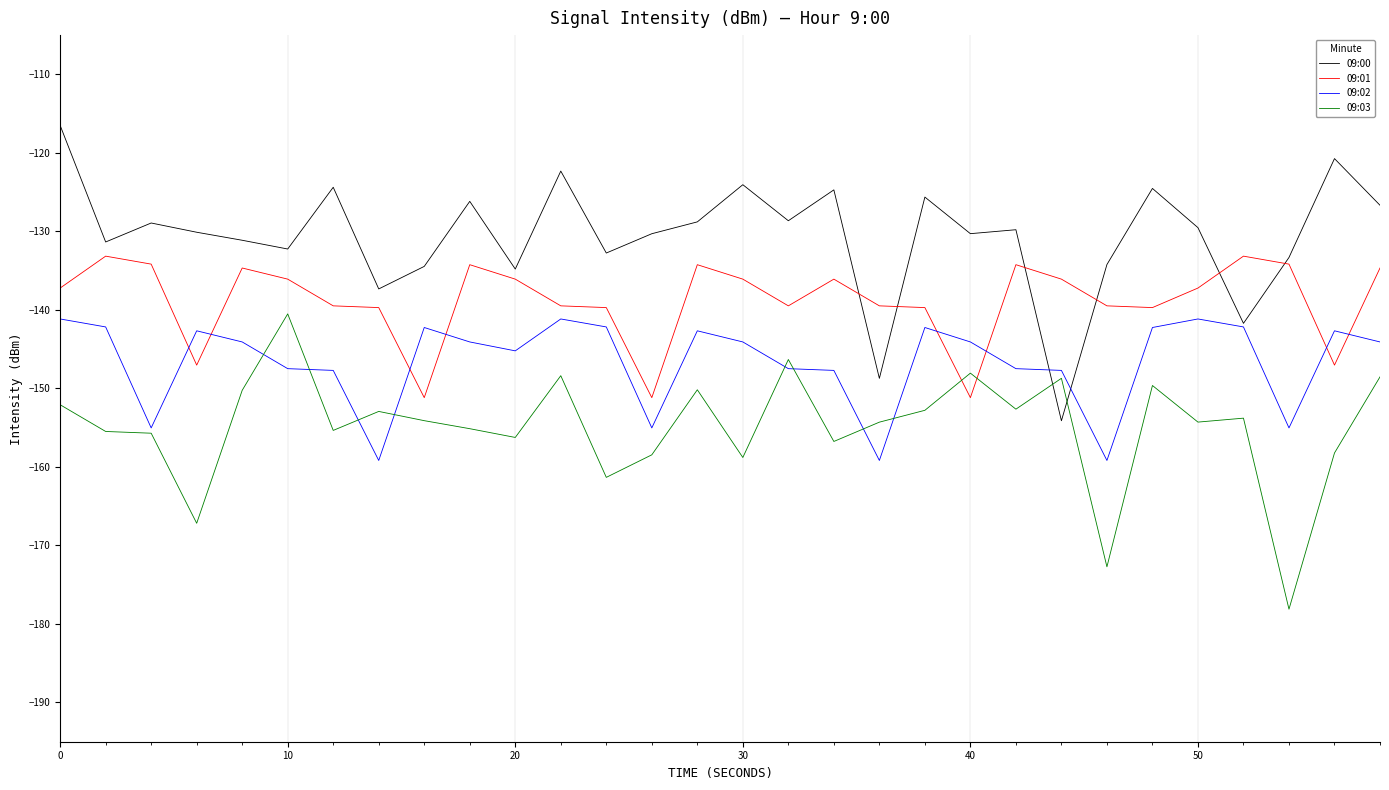

What is the minimum value shown in the chart?

-178.1